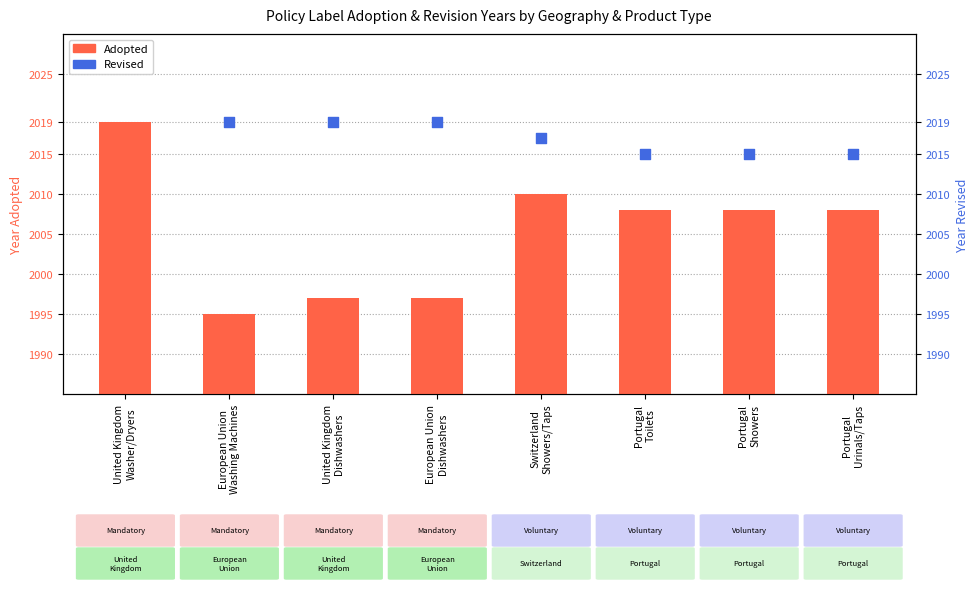

What is the change in value from United Kingdom
Washer/Dryers to Portugal
Showers?

-11